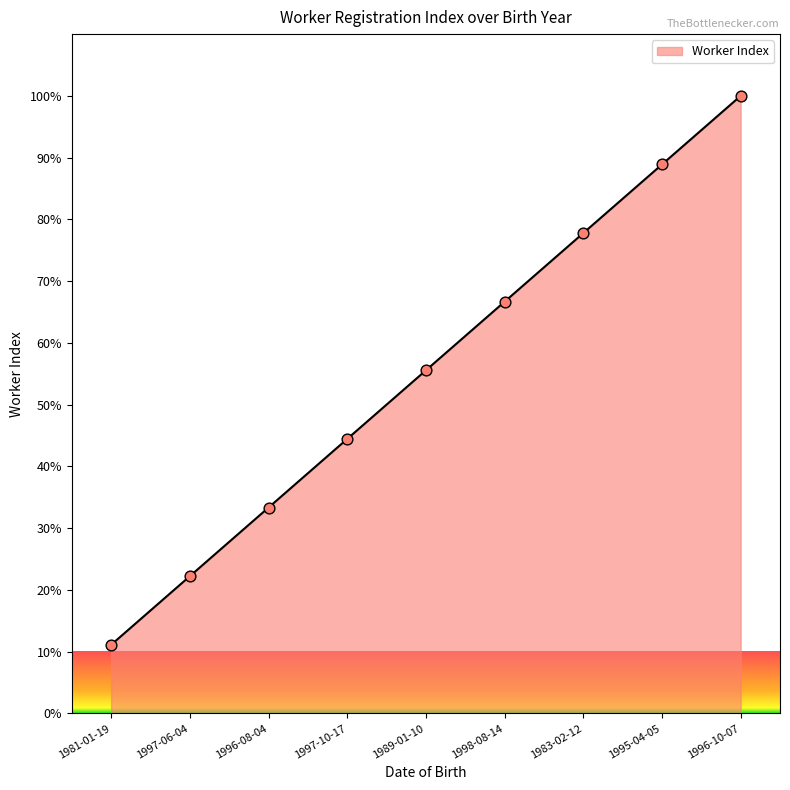

What is the change in value from 1981-01-19 to 1995-04-05?

+77.8